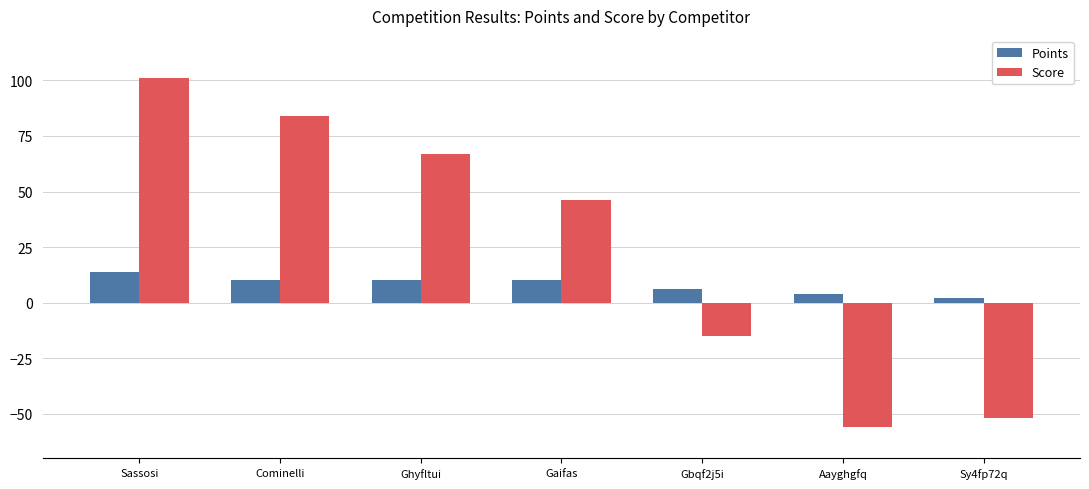

How many groups of bars are there?

7